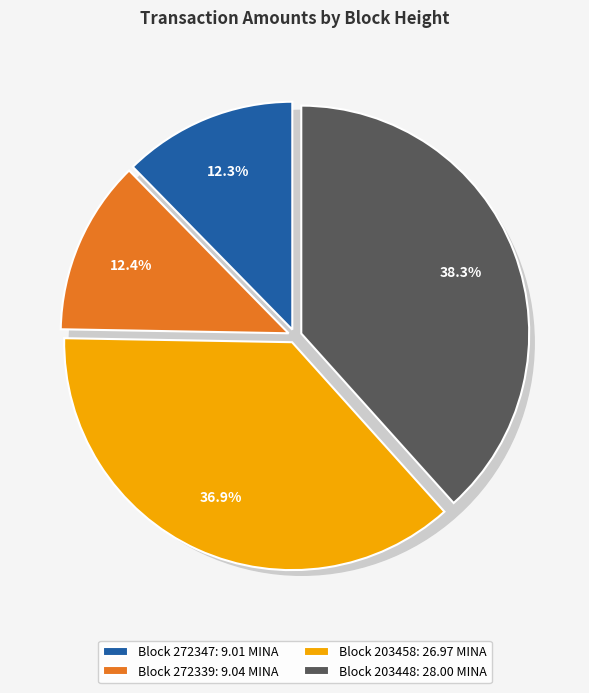

What percentage is NOT represented by 203448?

61.7%